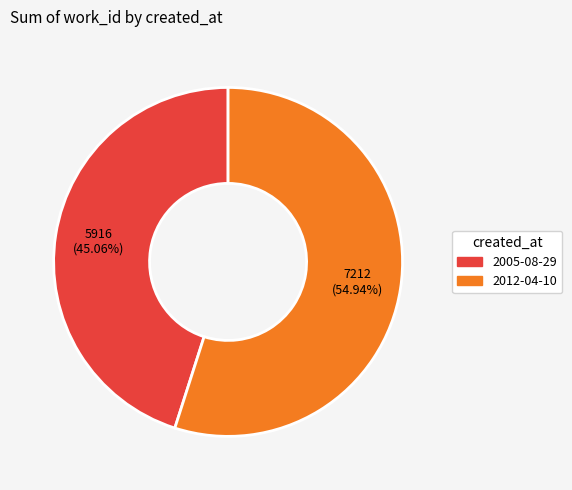

To the nearest percent, what is the difference between the largest and smallest slice percentages?

10%